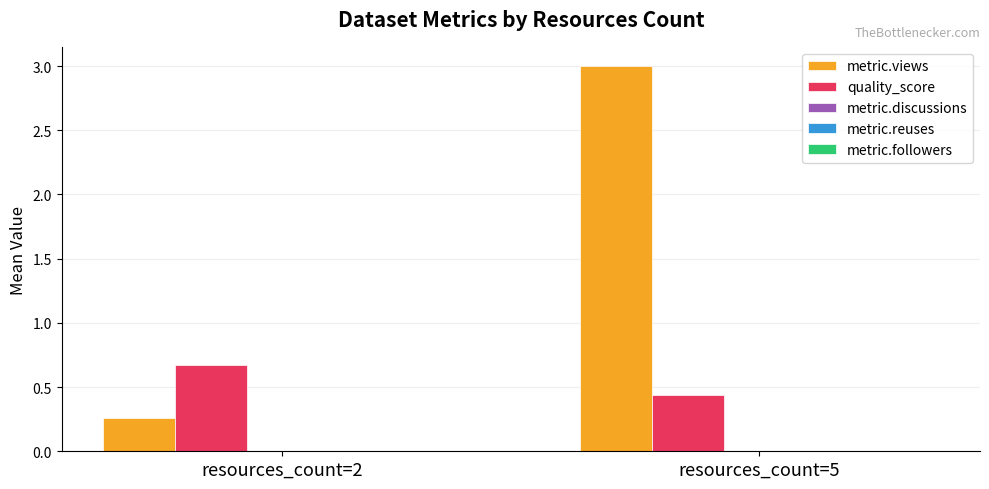

What is the sum of all quality_score values?

1.1